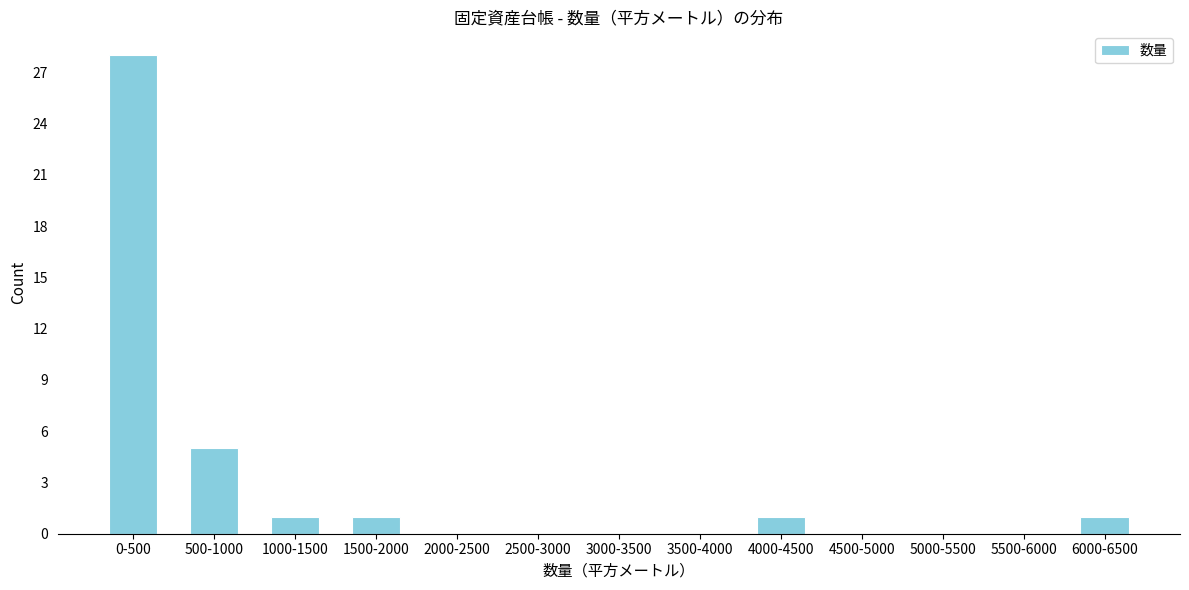

Reading left to right, extract all data points from this chart.

0-500=28	500-1000=5	1000-1500=1	1500-2000=1	2000-2500=0	2500-3000=0	3000-3500=0	3500-4000=0	4000-4500=1	4500-5000=0	5000-5500=0	5500-6000=0	6000-6500=1